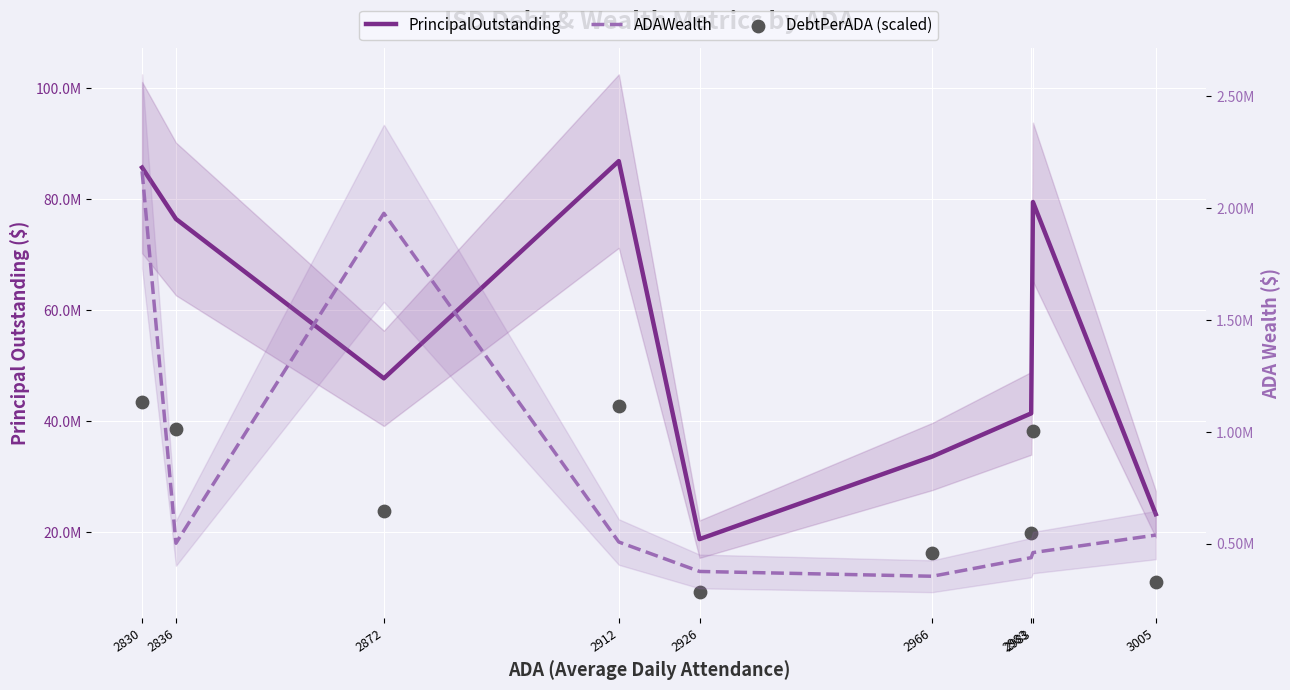

At which category is the sum across all series the highest?

2830